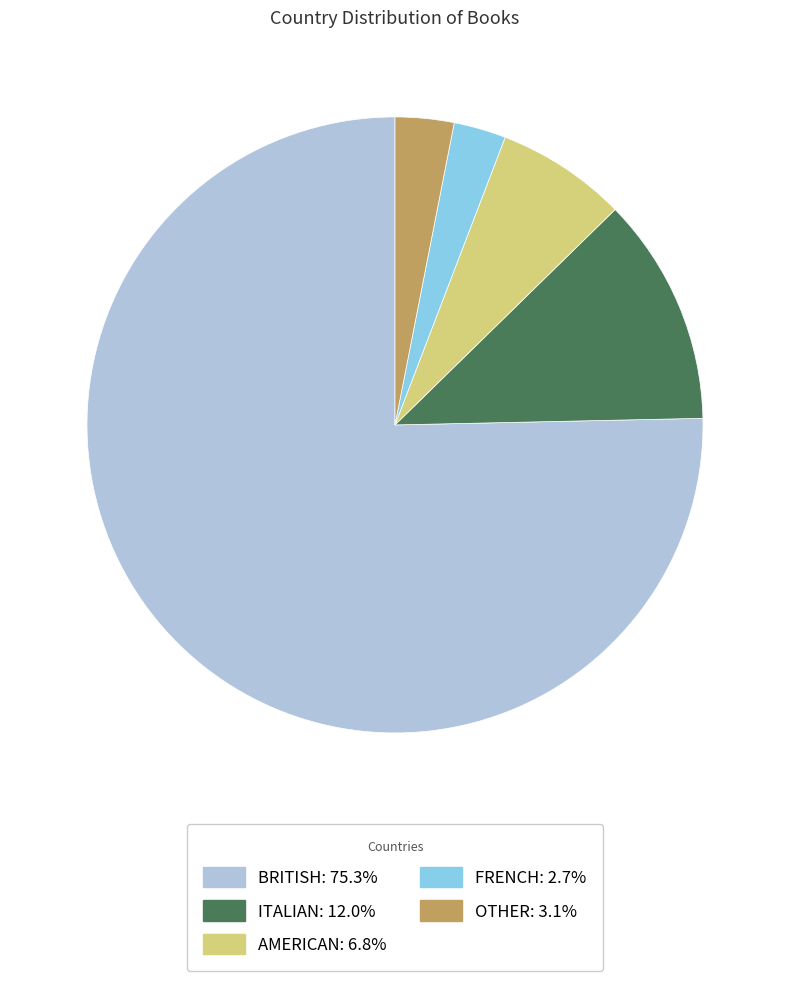

Does any single category account for the majority?

Yes